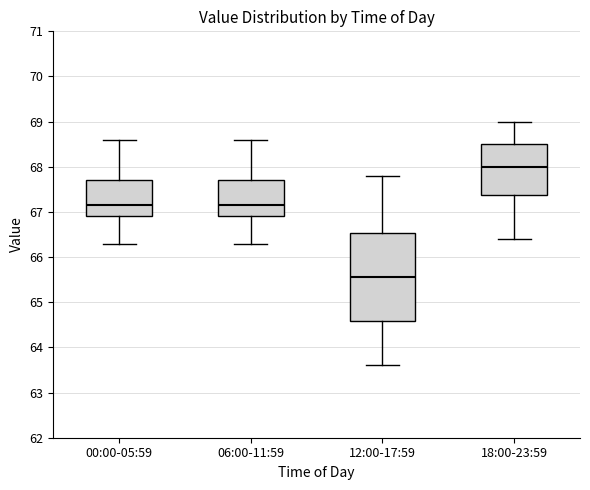

Comparing the boxes themselves (not the whiskers), which one is the tallest?

12:00-17:59